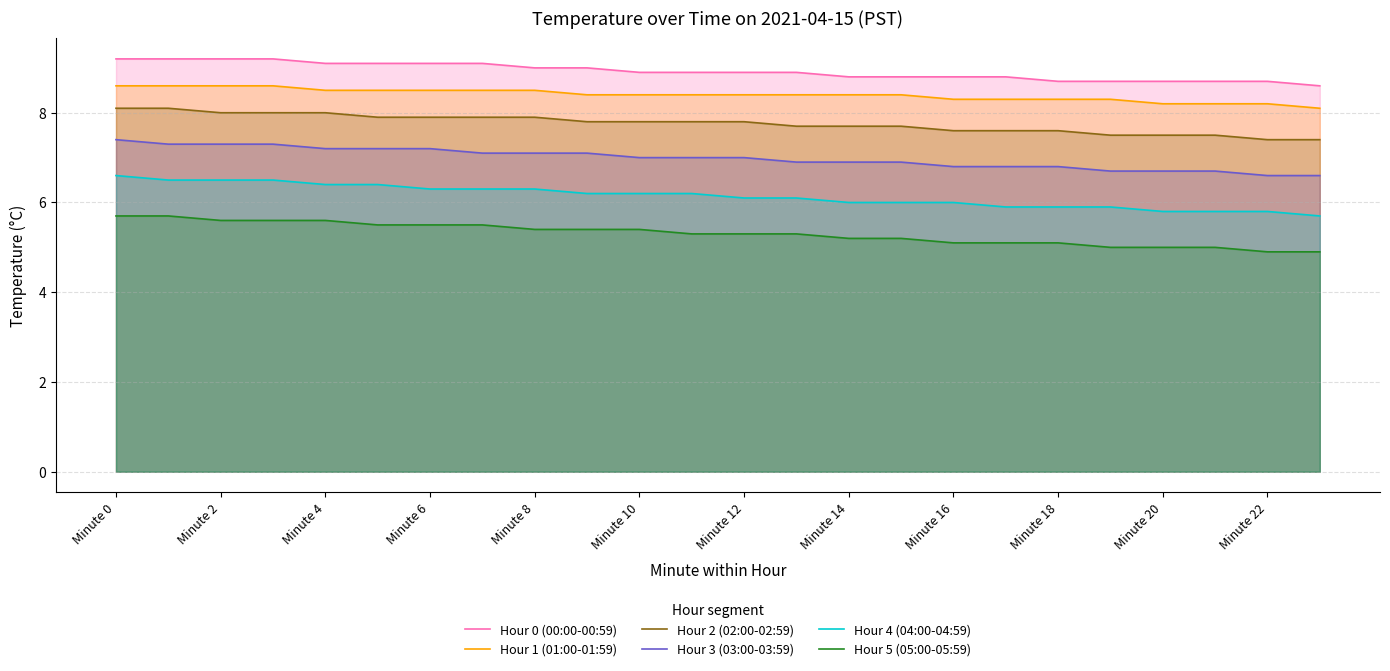

What is the highest value of the Hour 2 (02:00-02:59) series?

8.1